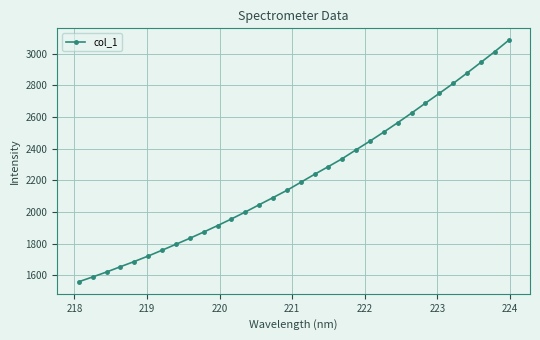

What is the greatest value displayed?

3083.6